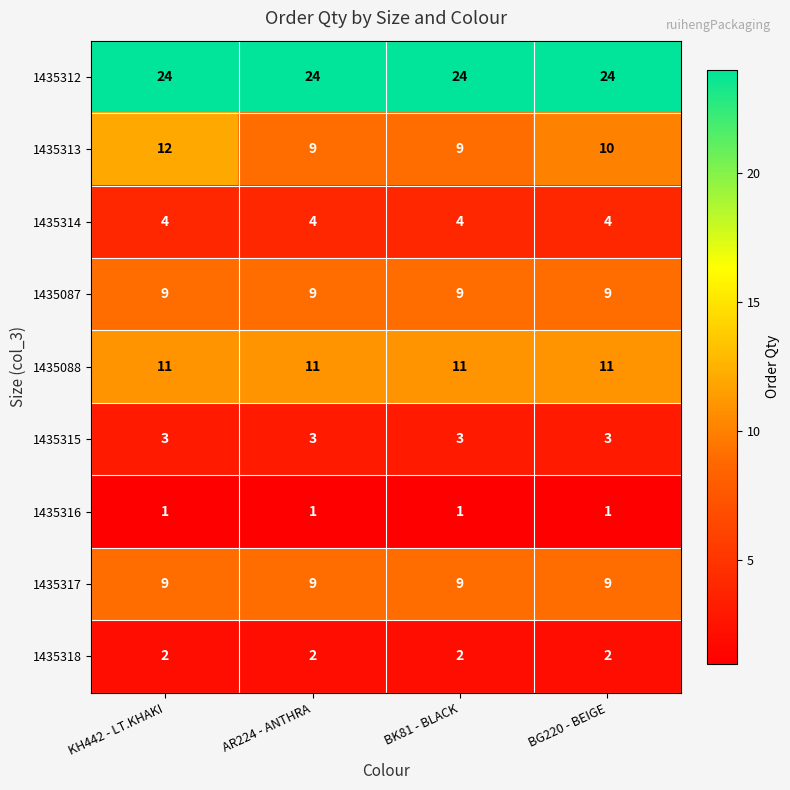

What is the sum of the 1435318 values at KH442 - LT.KHAKI and BK81 - BLACK?

4